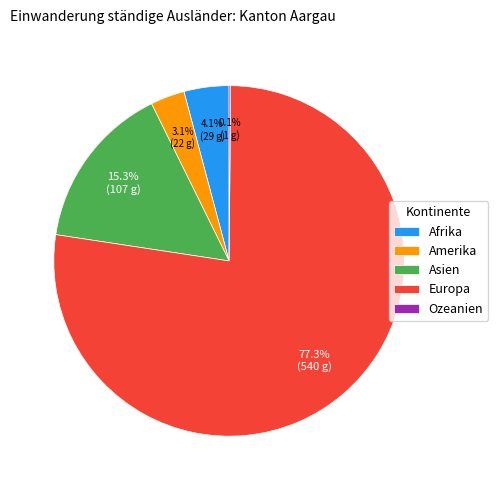

What is the largest slice in the pie chart?

Europa